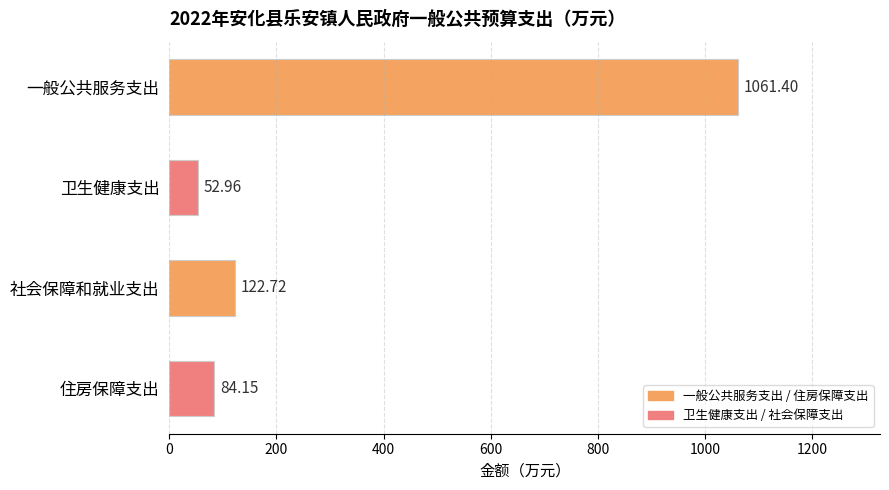

What is the difference between the second highest and second lowest values?

38.6